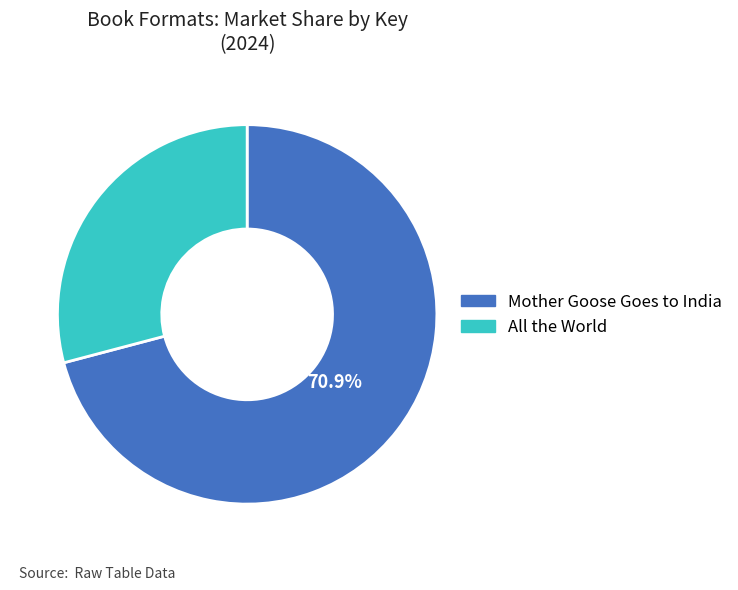

Approximately how many times larger is the value at All the World compared to Mother Goose Goes to India?

0.4